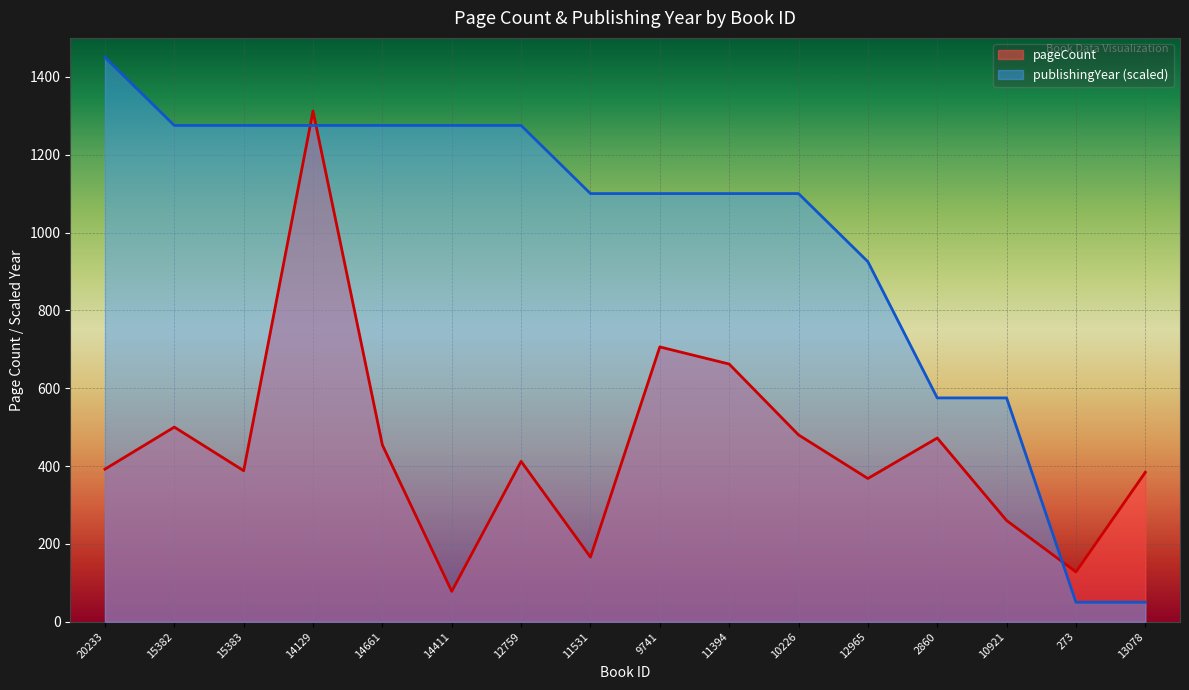

Which series has the largest range (max minus min)?

publishingYear (scaled)